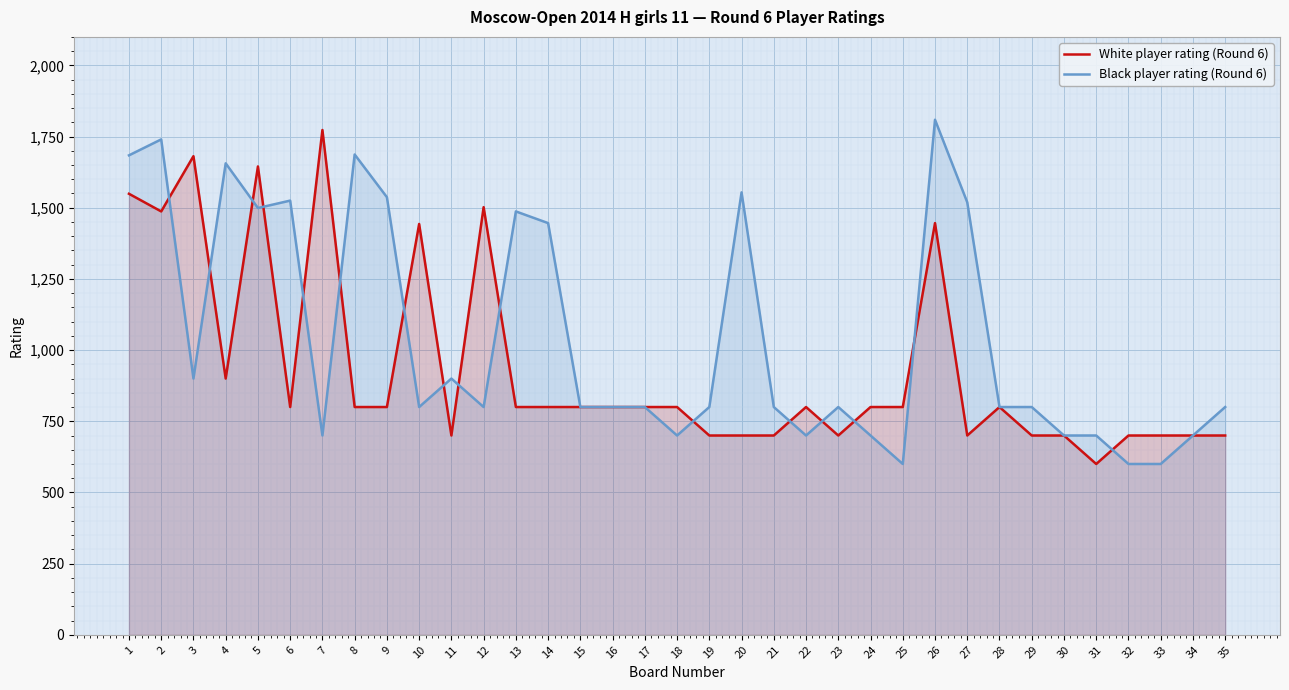

The White player rating (Round 6) series shows 800 at 17. True or false?

True